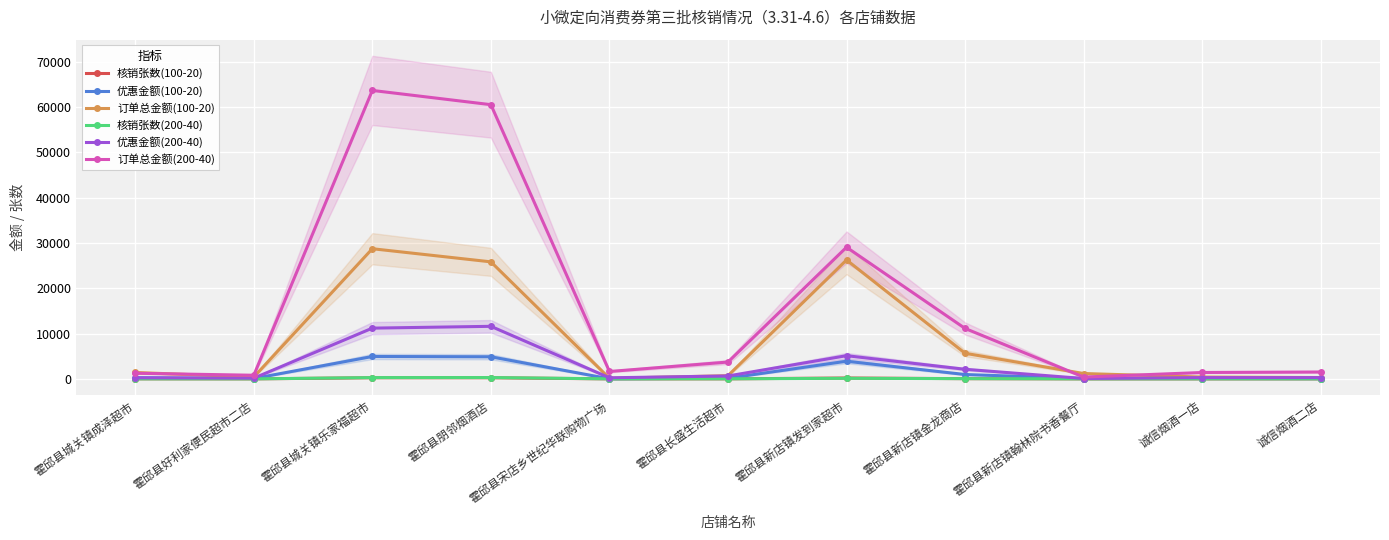

The value of 核销张数(200-40) at 霍邱县新店镇金龙商店 is 31.4. True or false?

False